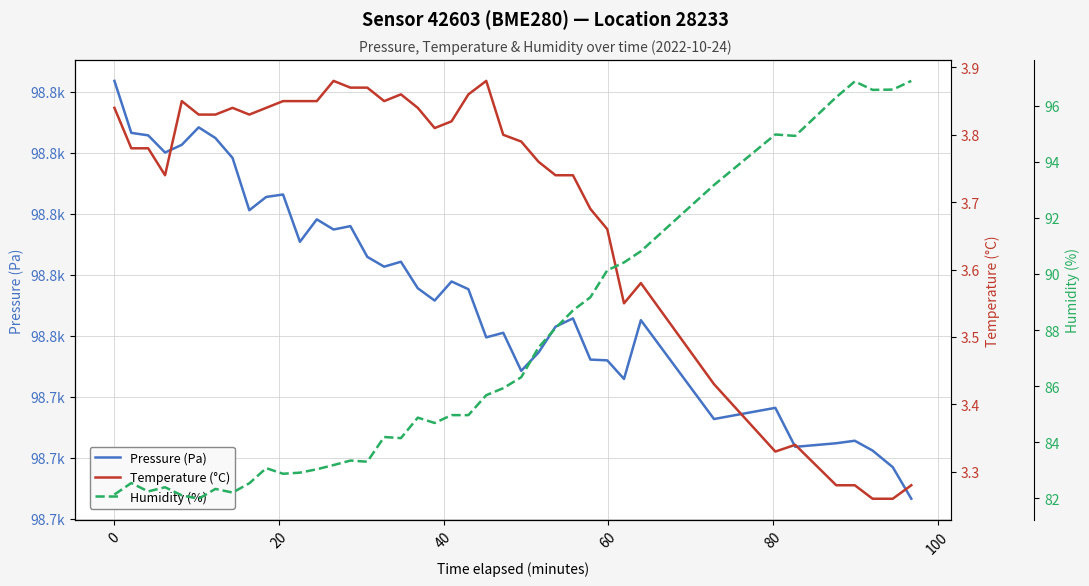

How many data points does each series have?

40